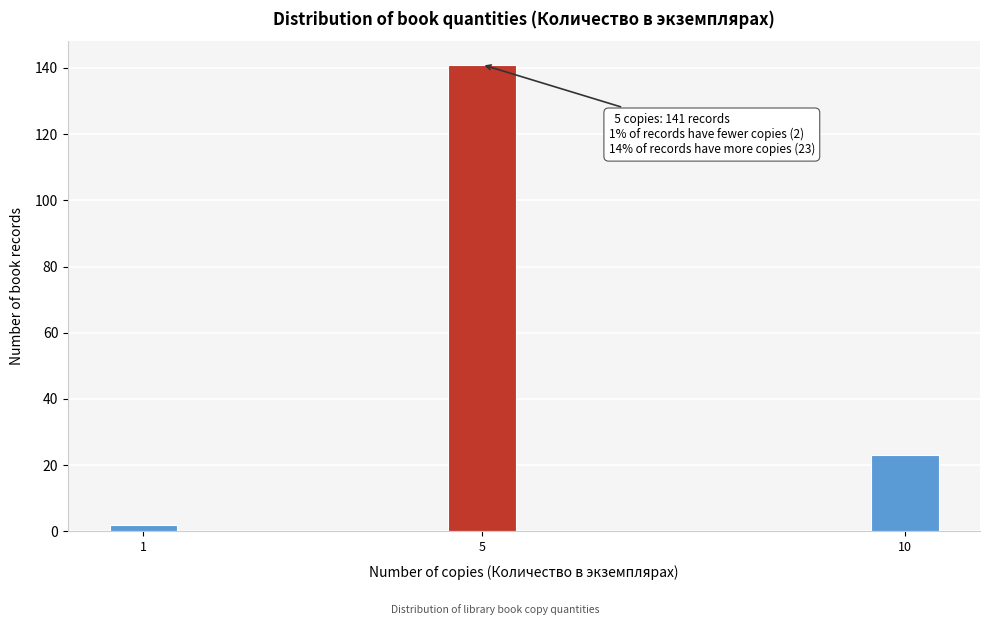

Reading left to right, list all the values displayed in this chart.

1=2	5=141	10=23